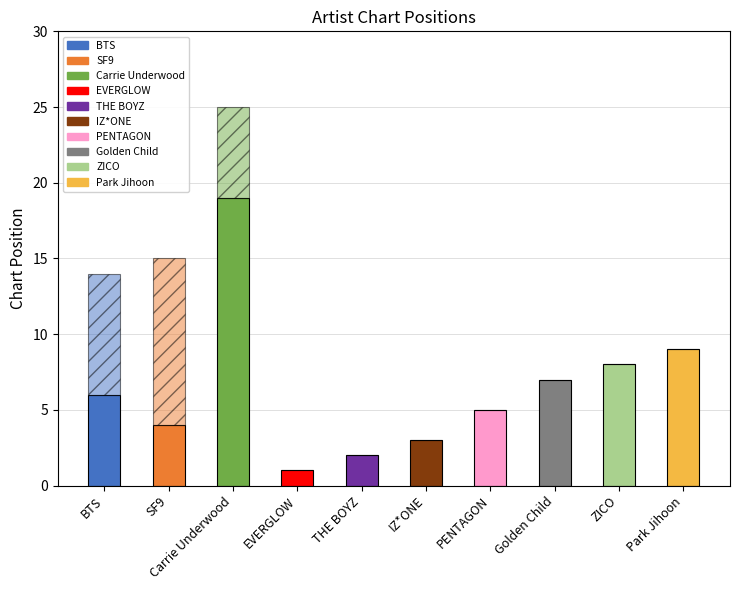

The value of Second Chart Entry (Position diff) at Park Jihoon is -6. True or false?

False